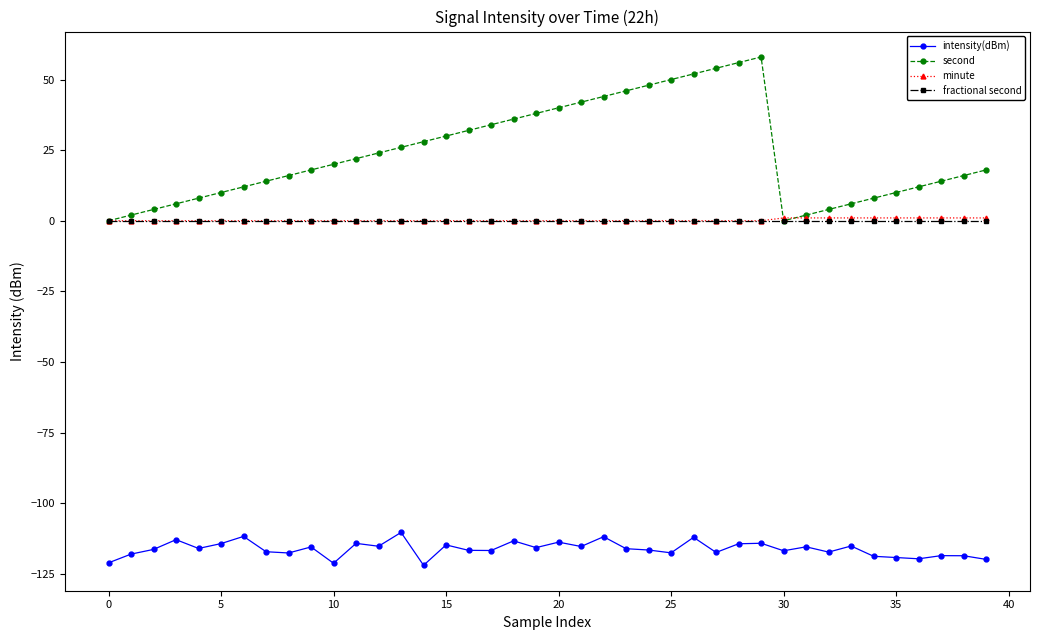

What is the lowest value of the intensity(dBm) series?

-122.0